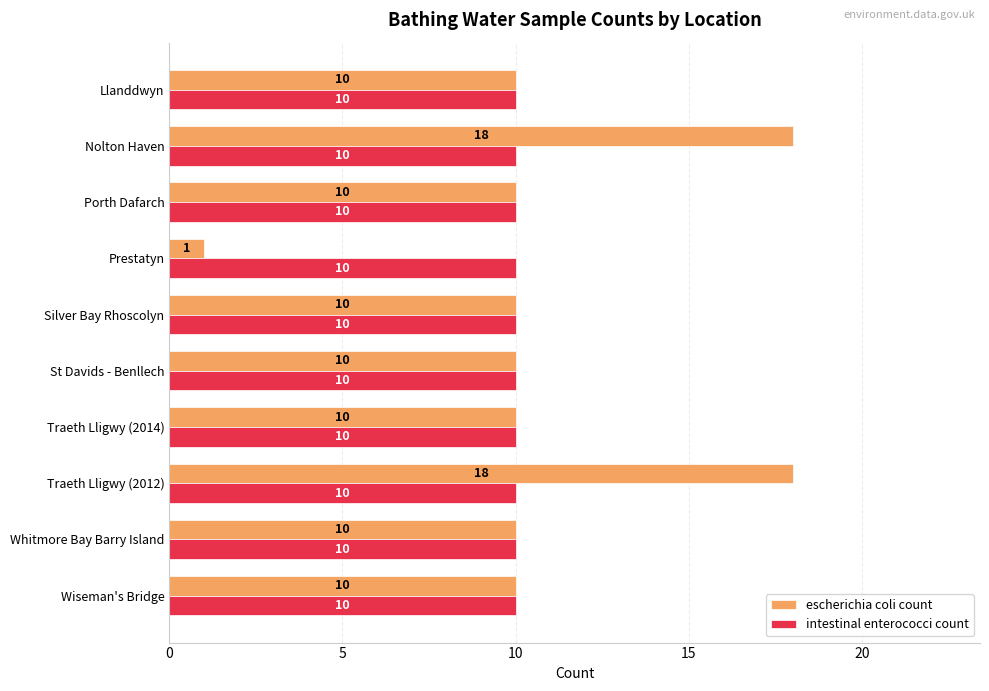

Which series has the largest total across all categories?

escherichia coli count